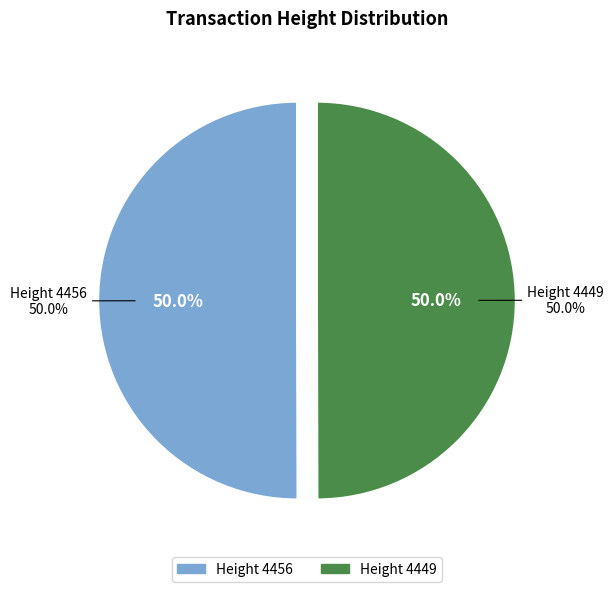

Does 4456 account for over 50% of the chart?

Yes